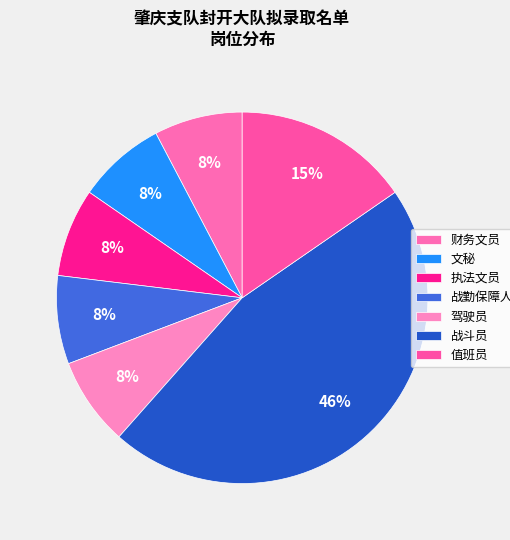

How many segments does this pie chart have?

7